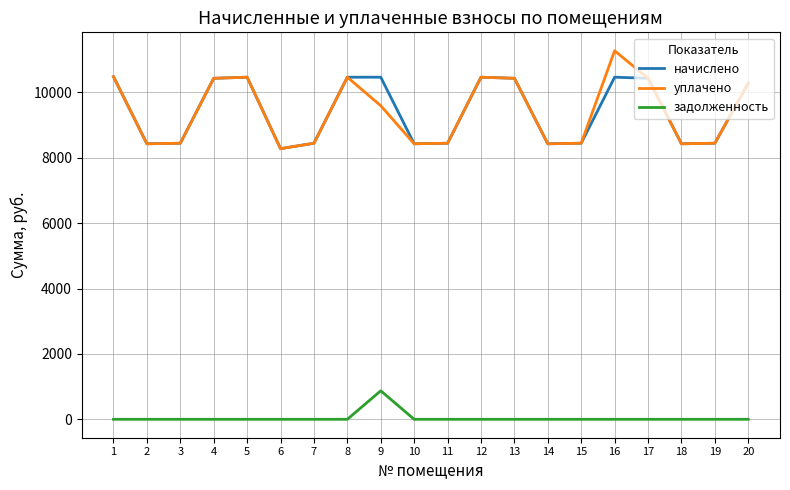

Is the value of задолженность at 7 greater than the value of уплачено at 3?

No